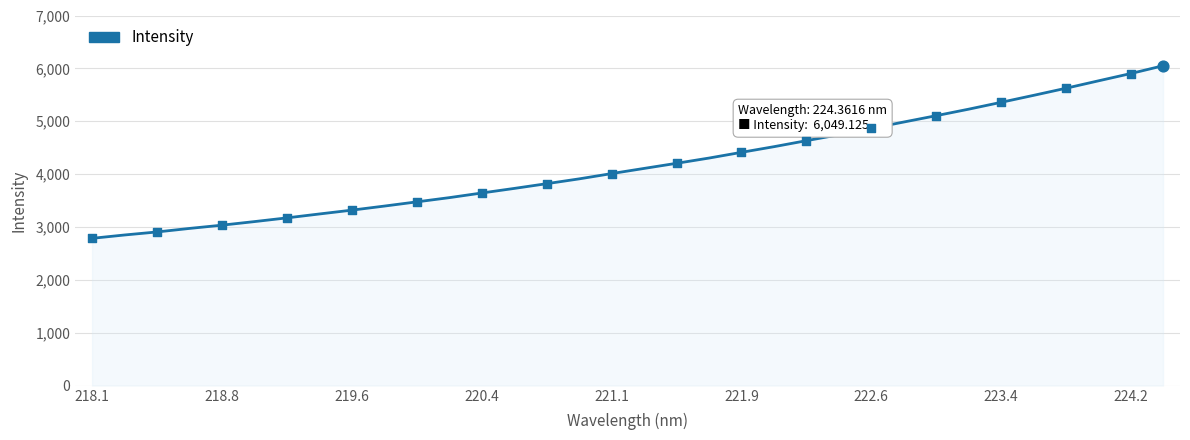

What is the greatest value displayed?

6049.1